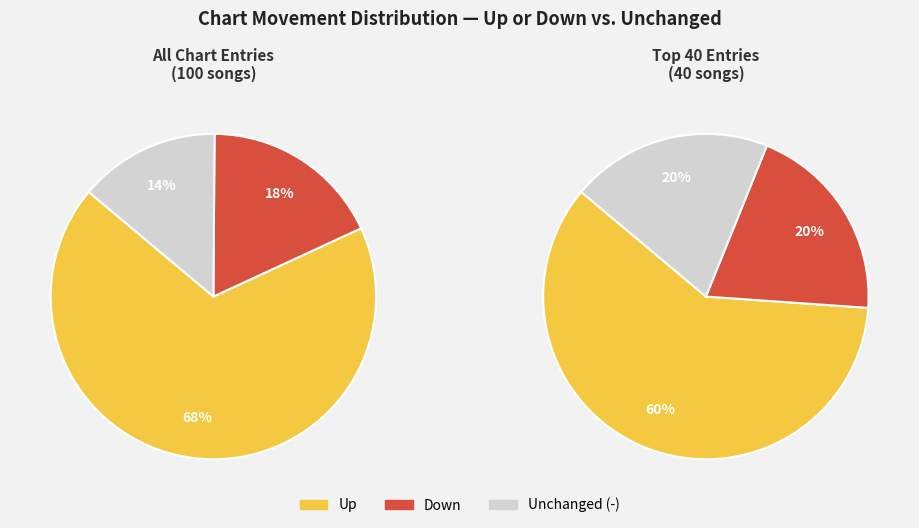

Combined, what portion of the pie is - and down?

32.0%